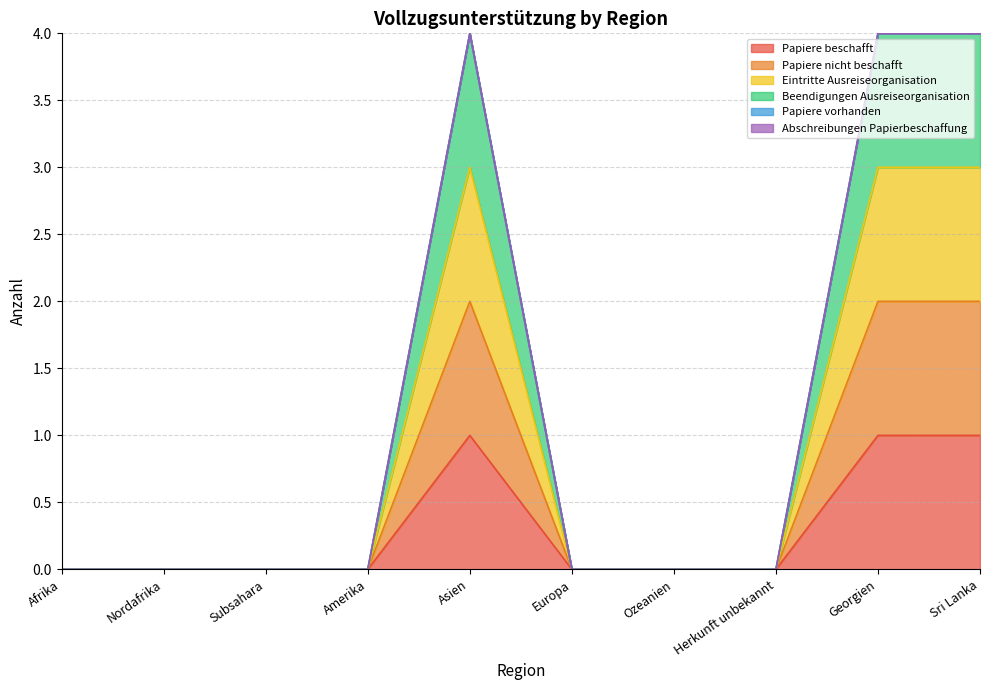

How many interior local peaks does the Papiere nicht beschafft series have?

1